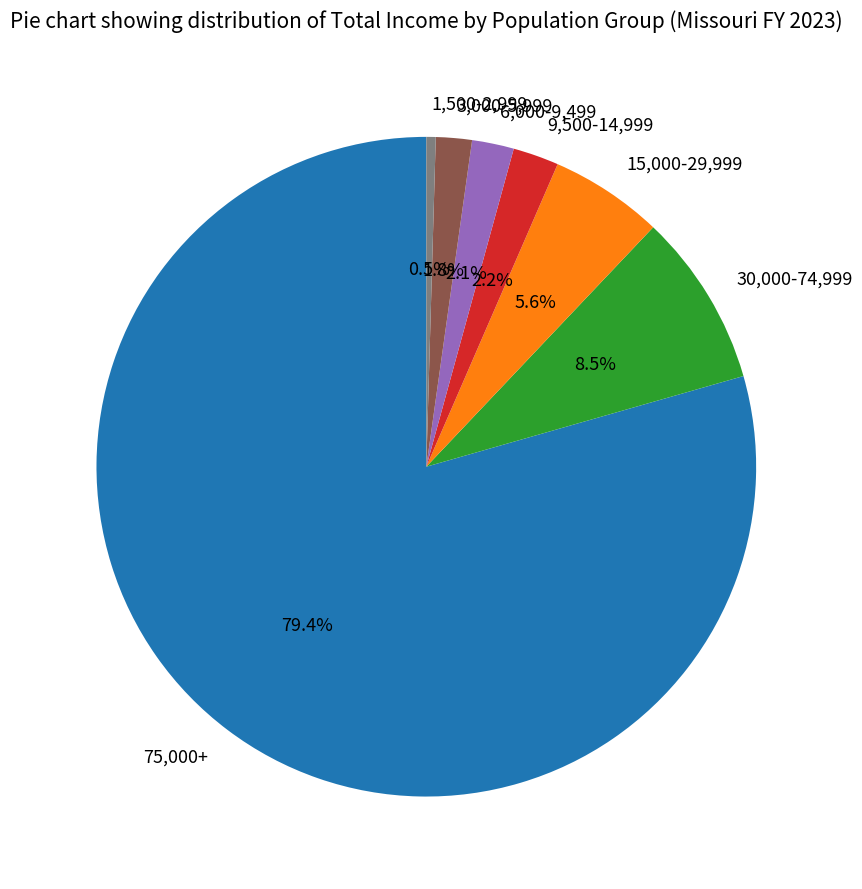

Does 6,000-9,499 represent more than half of the total?

No